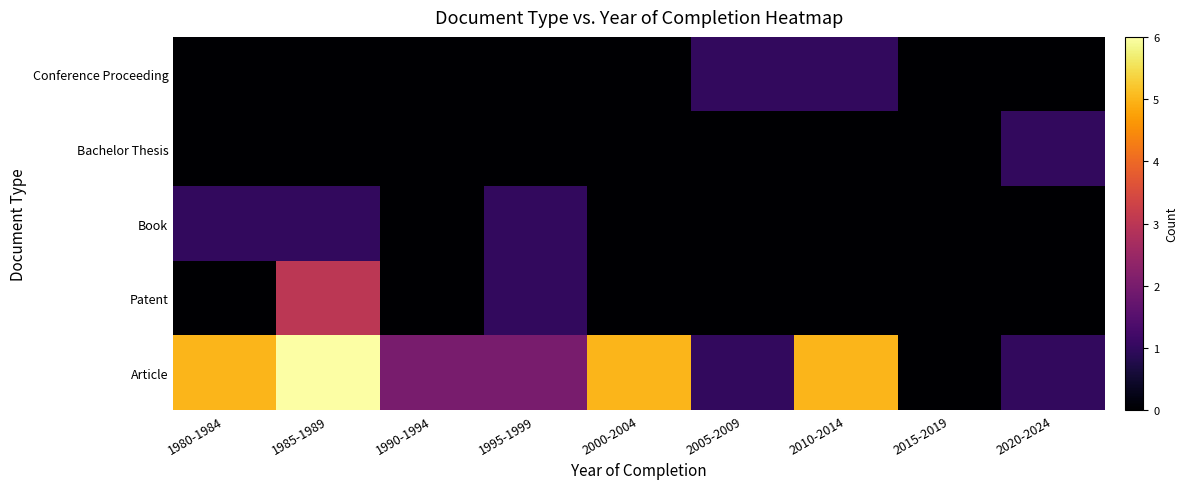

Reading left to right, extract all data points from this chart.

Article: 1980-1984=5	1985-1989=6	1990-1994=2	1995-1999=2	2000-2004=5	2005-2009=1	2010-2014=5	2015-2019=0	2020-2024=1
Patent: 1980-1984=0	1985-1989=3	1990-1994=0	1995-1999=1	2000-2004=0	2005-2009=0	2010-2014=0	2015-2019=0	2020-2024=0
Book: 1980-1984=1	1985-1989=1	1990-1994=0	1995-1999=1	2000-2004=0	2005-2009=0	2010-2014=0	2015-2019=0	2020-2024=0
Bachelor Thesis: 1980-1984=0	1985-1989=0	1990-1994=0	1995-1999=0	2000-2004=0	2005-2009=0	2010-2014=0	2015-2019=0	2020-2024=1
Conference Proceeding: 1980-1984=0	1985-1989=0	1990-1994=0	1995-1999=0	2000-2004=0	2005-2009=1	2010-2014=1	2015-2019=0	2020-2024=0